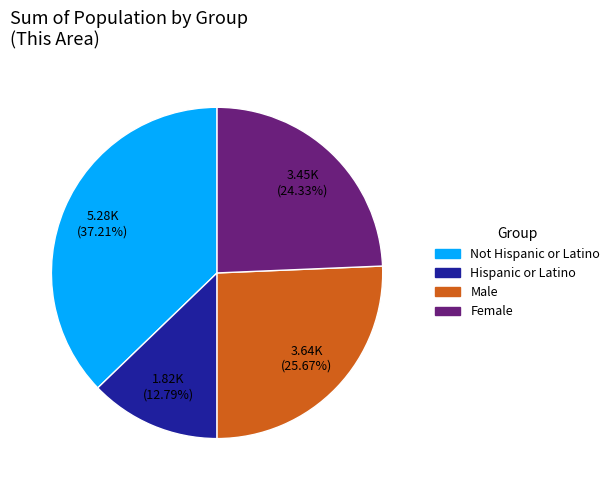

To the nearest percent, what is the difference between the largest and smallest slice percentages?

24%